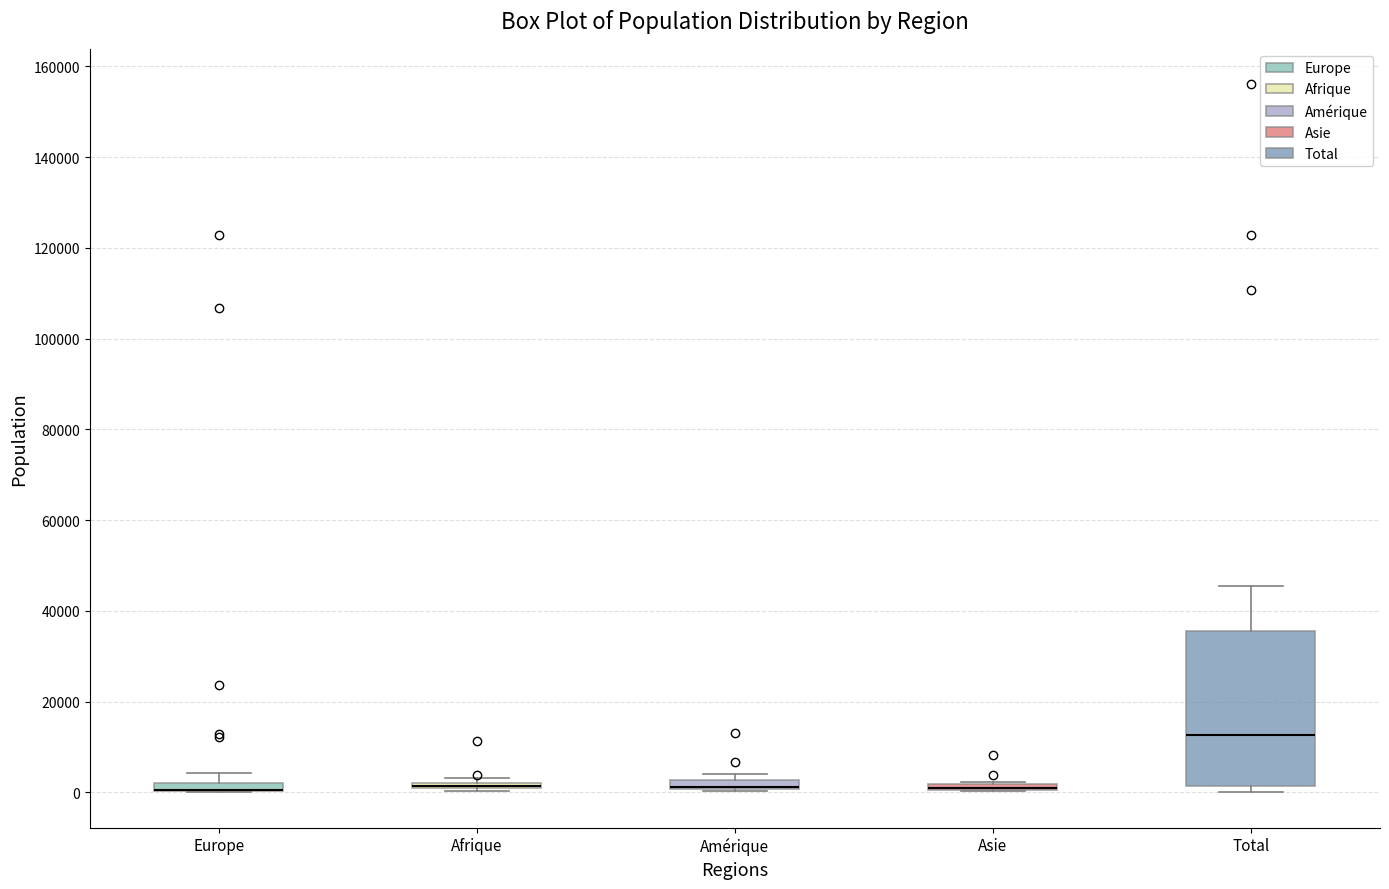

Which box is the tallest, from its lower edge to its upper edge?

Total